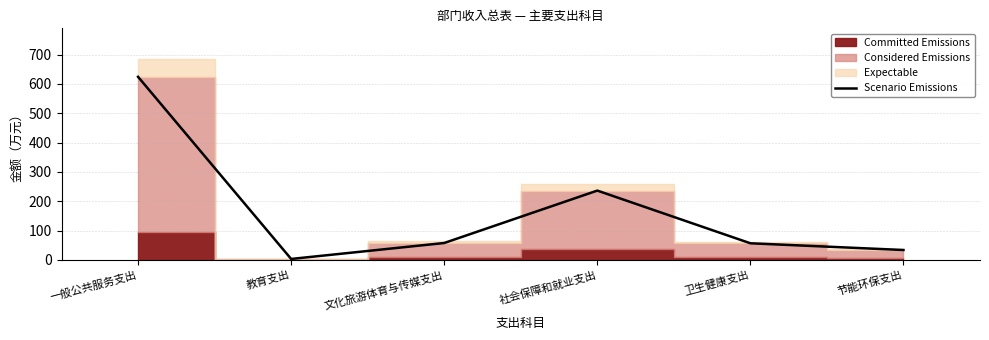

At which category does the chart reach its peak across all series?

一般公共服务支出